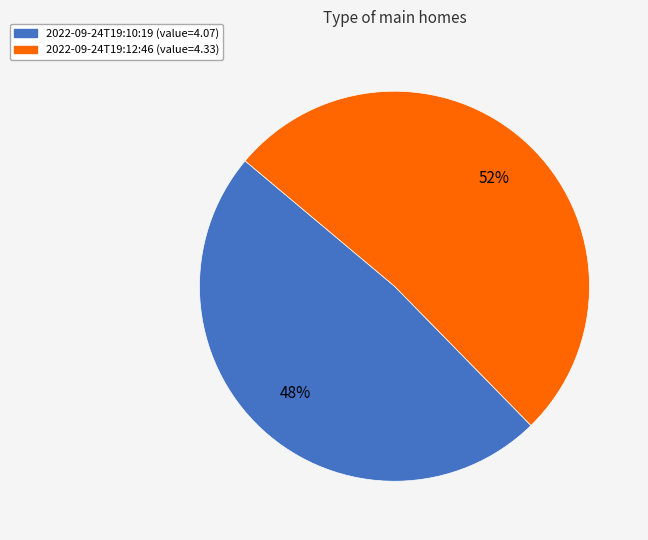

To the nearest percent, what is the average slice percentage?

50%